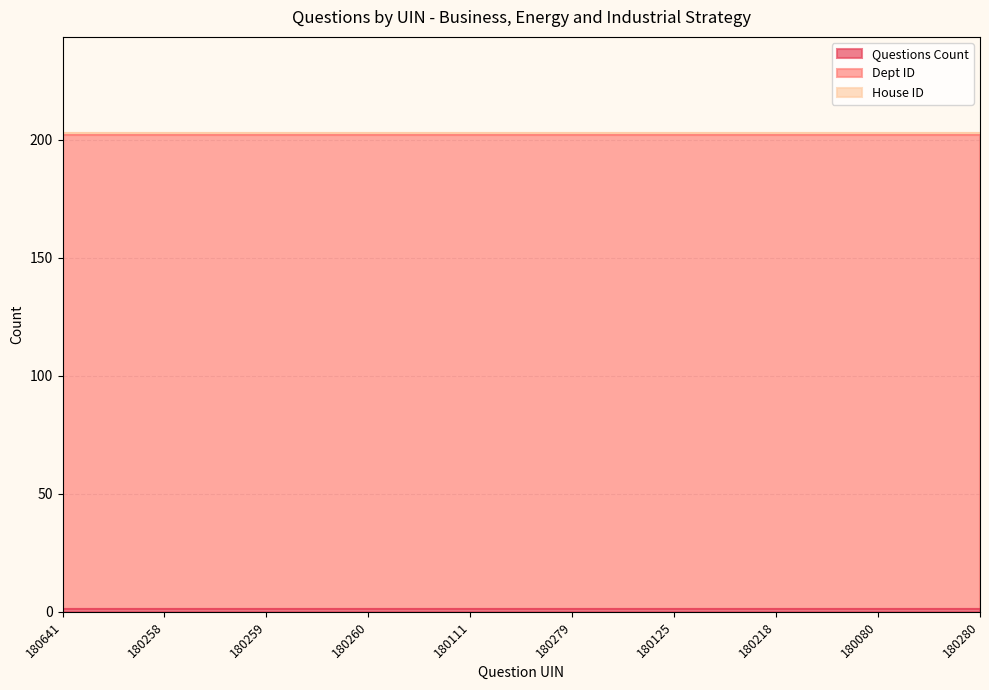

Which category has the lowest value across all series?

180641